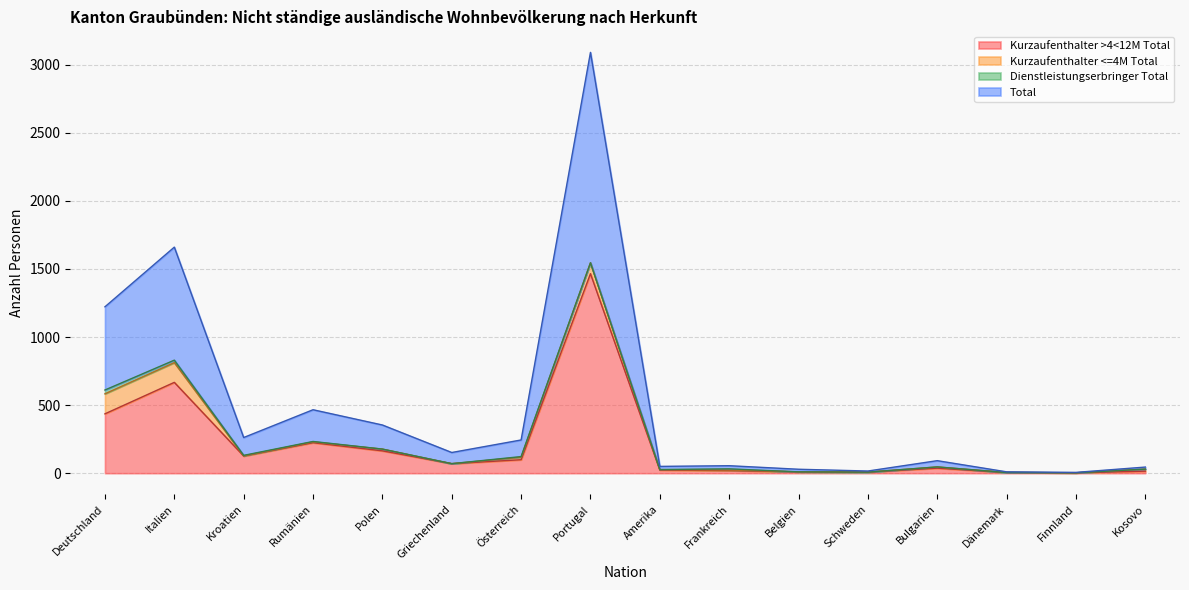

What is the difference between the Total values at Kroatien and Schweden?

246